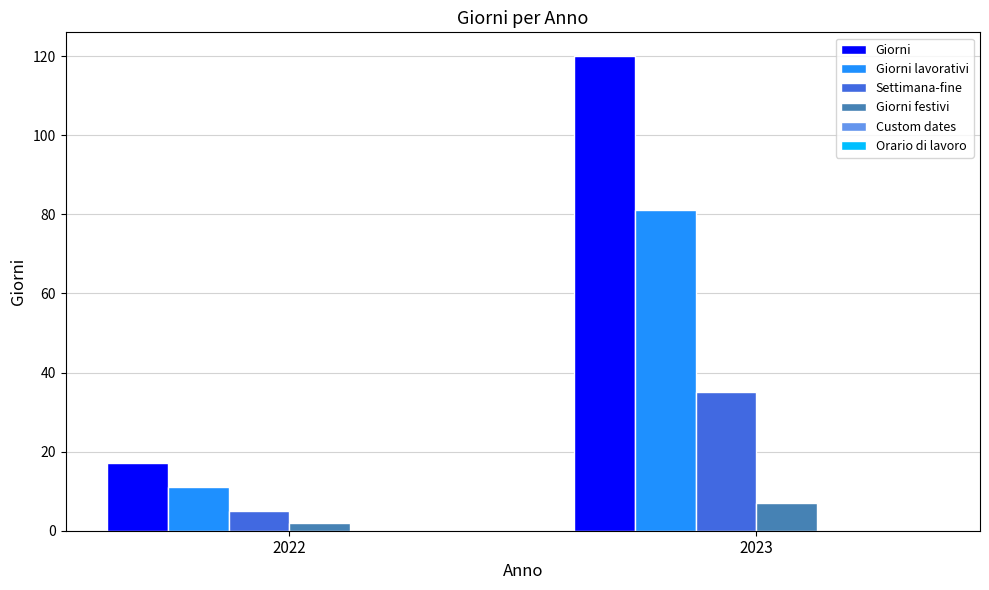

Which series has the largest total across all categories?

Giorni